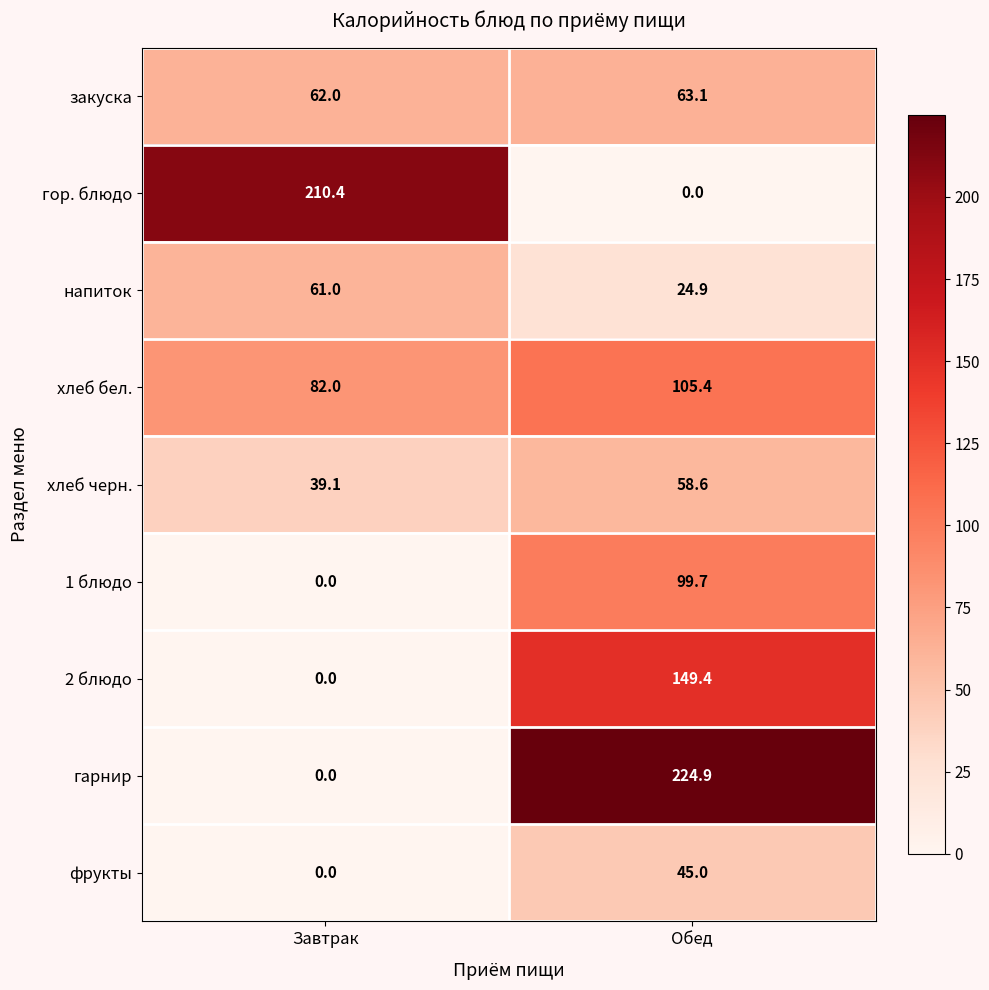

What is the difference between the highest and lowest values at Обед?

224.9